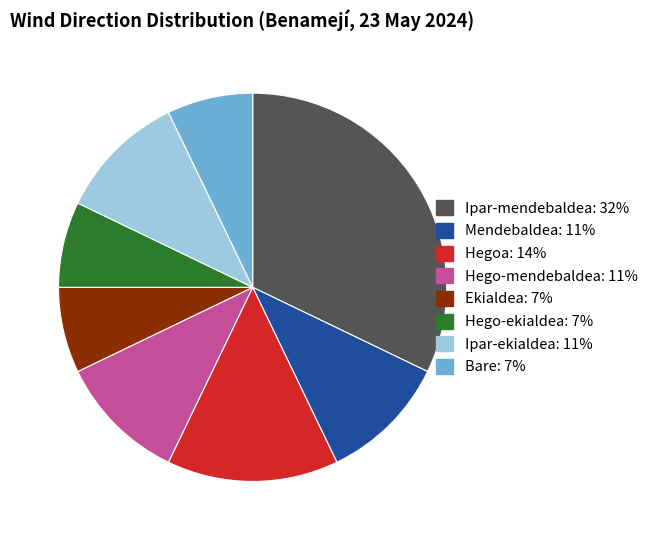

The Bare slice represents 18% of the pie. True or false?

False